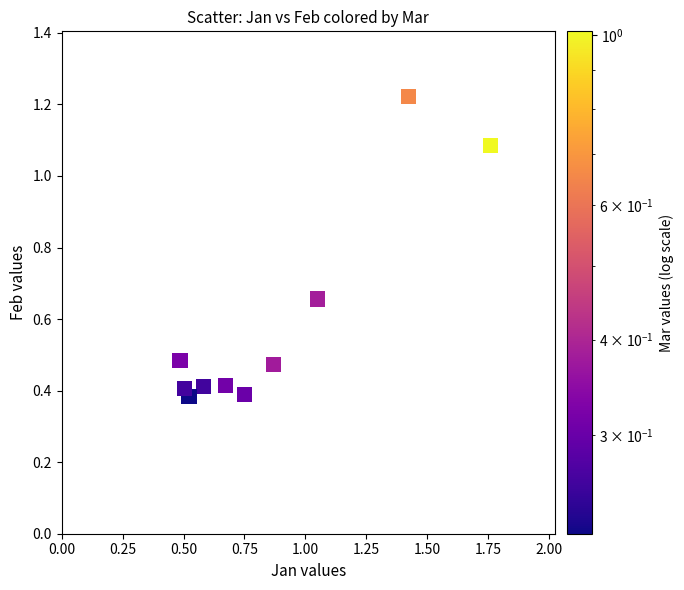

What is the range of Y values (max minus min)?

0.8